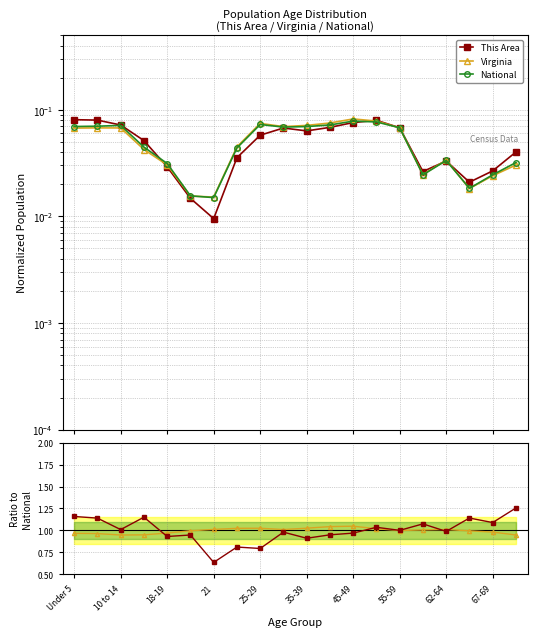

At which label does National reach its peak?

45-49